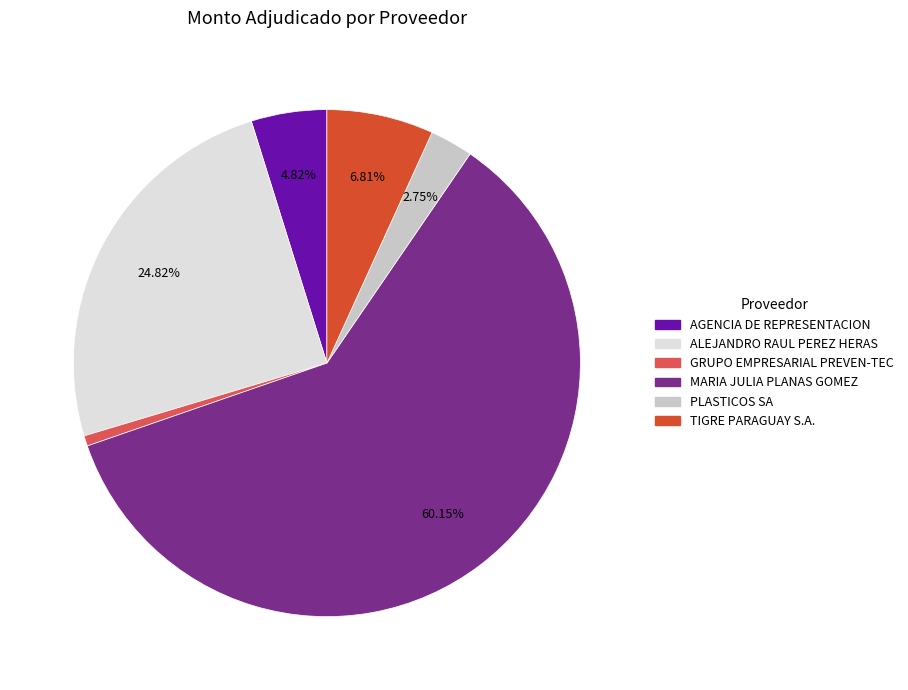

True or false: TIGRE PARAGUAY S.A. accounts for 7% of the total.

True